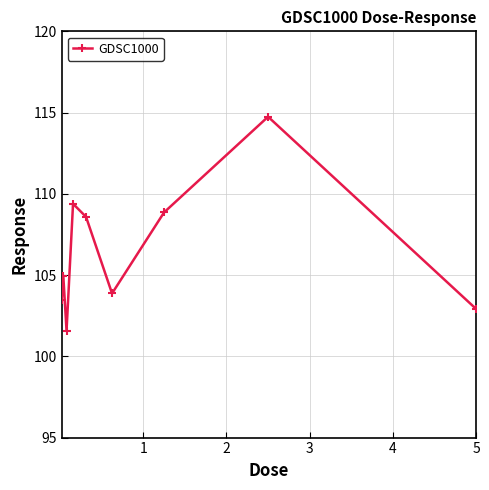

How many interior local peaks (higher than both neighbors) does the data have?

3